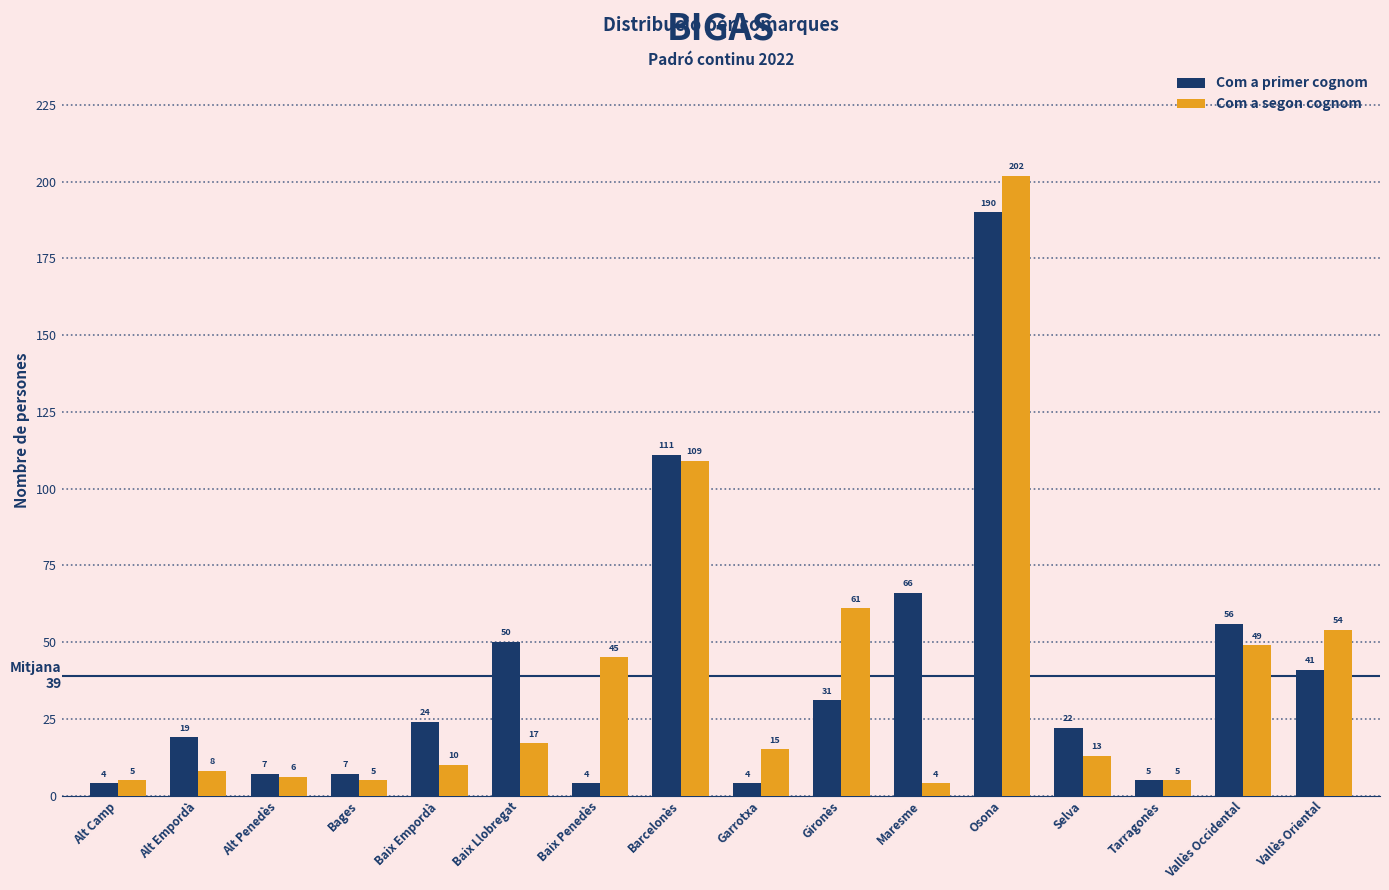

Does the chart contain any negative values?

No